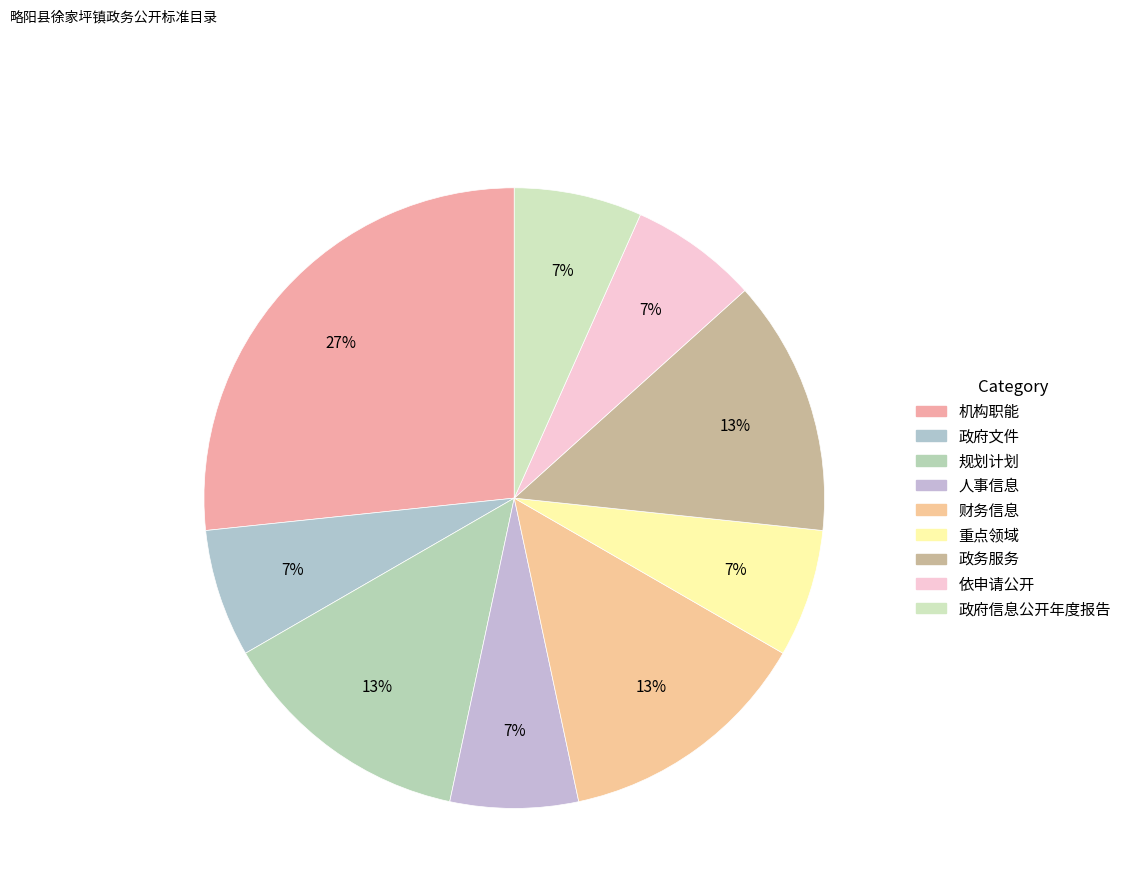

To the nearest percent, what is the combined percentage of 机构职能 and 政府文件?

33%